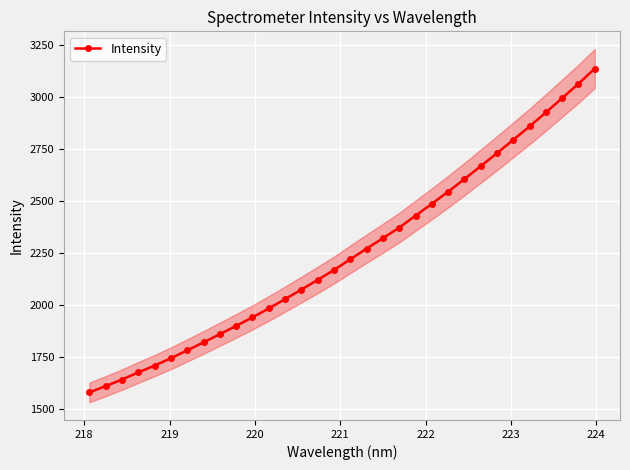

Reading left to right, extract all data points from this chart.

1579.5	1610.0	1641.7	1676.0	1708.8	1744.3	1782.3	1820.6	1860.2	1899.9	1940.9	1984.1	2029.0	2074.9	2121.5	2169.1	2220.6	2272.1	2322.0	2373.1	2430.7	2487.7	2546.0	2606.6	2669.0	2731.4	2796.0	2860.1	2927.6	2996.4	3065.5	3138.7